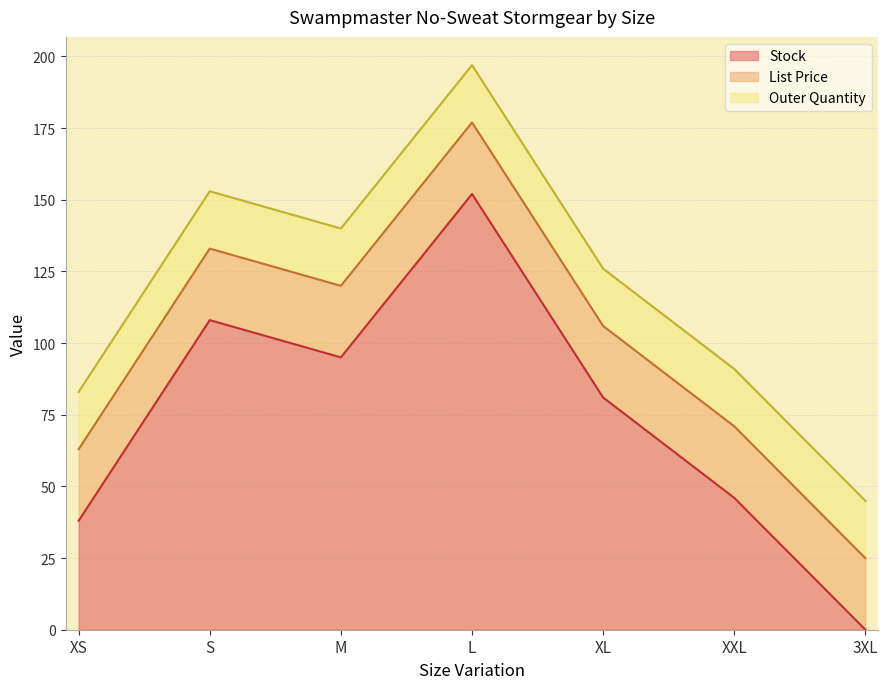

The value of List Price at XXL is 24.9. True or false?

True